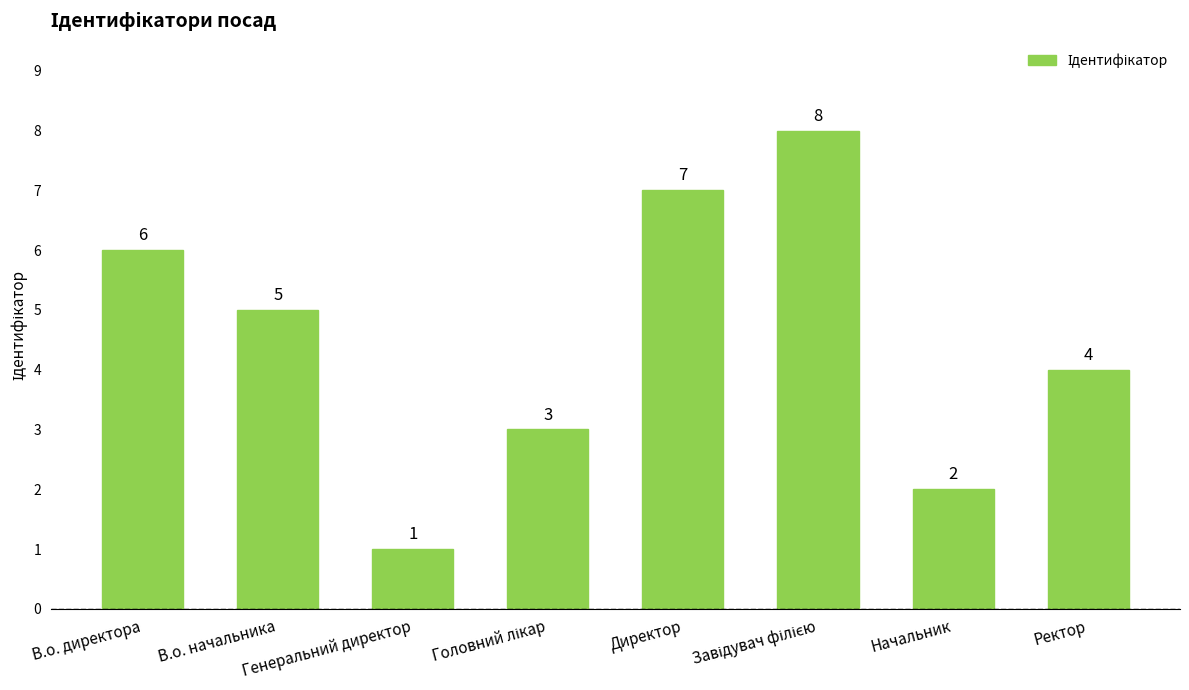

Are the bars horizontal?

No